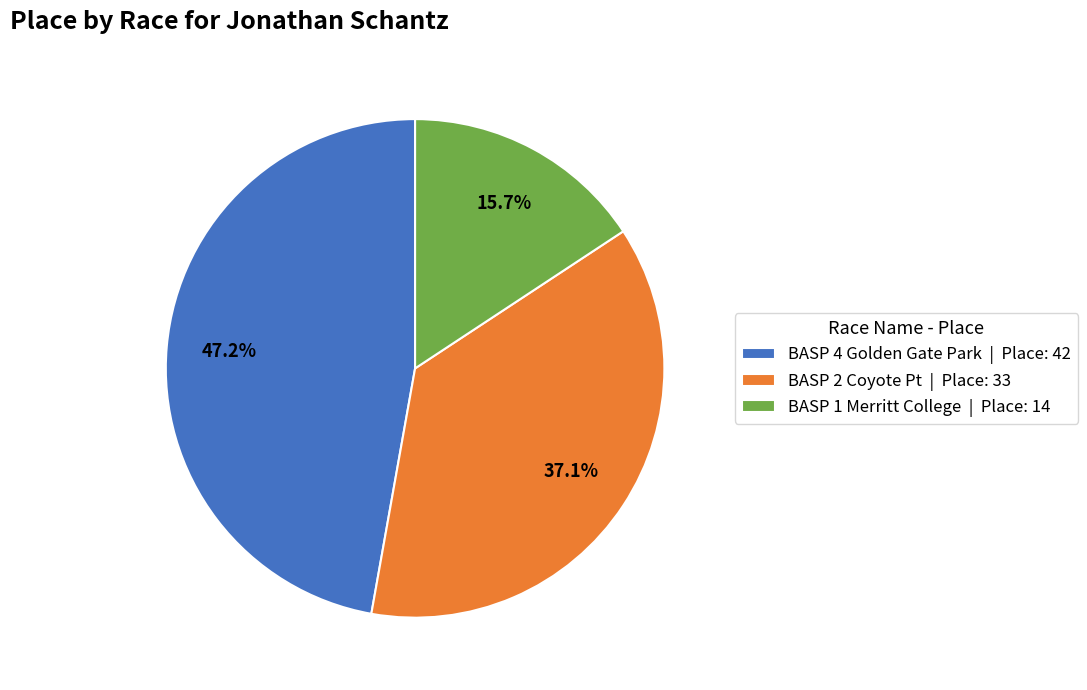

Is BASP 2 Coyote Pt the majority of the pie?

No